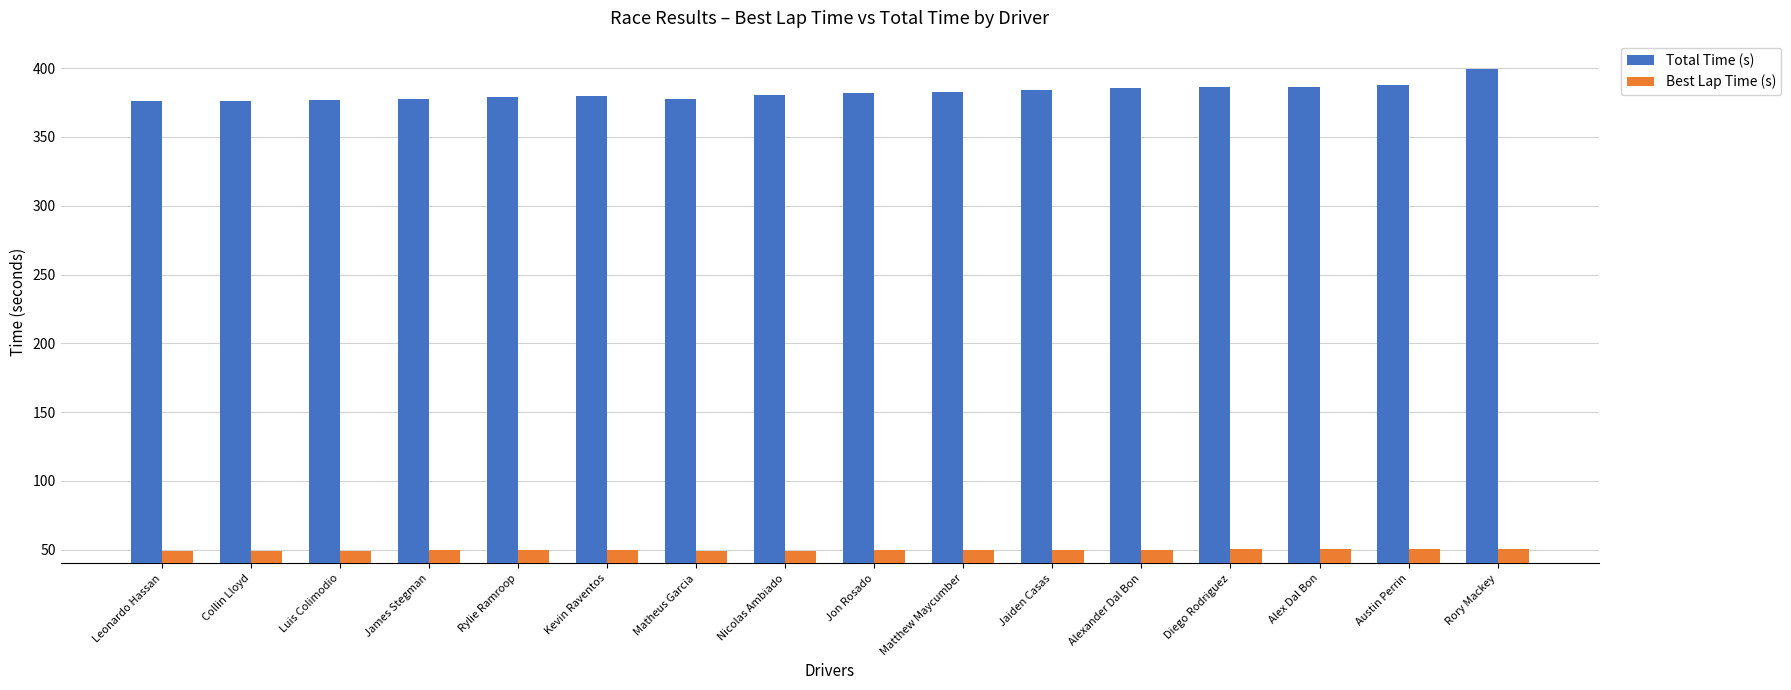

What is the smallest value displayed?

49.1